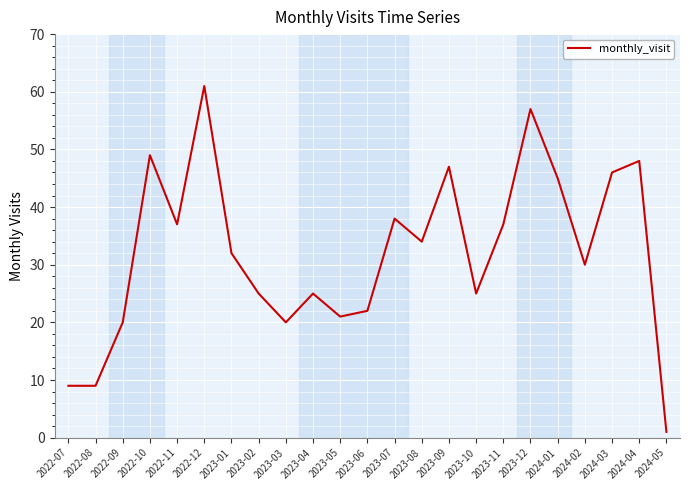

Reading right to left, extract all data points from this chart.

2024-05=1	2024-04=48	2024-03=46	2024-02=30	2024-01=45	2023-12=57	2023-11=37	2023-10=25	2023-09=47	2023-08=34	2023-07=38	2023-06=22	2023-05=21	2023-04=25	2023-03=20	2023-02=25	2023-01=32	2022-12=61	2022-11=37	2022-10=49	2022-09=20	2022-08=9	2022-07=9